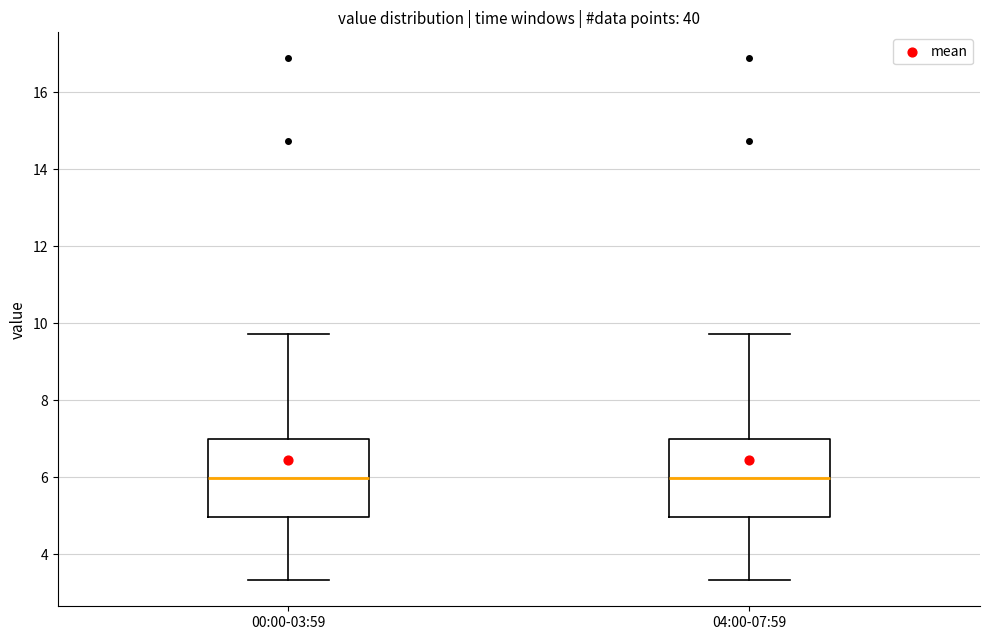

Reading left to right, read every box against the y-axis: the position of its median line, the range the box covers, and the ends of its whiskers. The values are not printed on the chart, so give them approximately, as read against the axis.

00:00-03:59: median 6.0, box 5.0 to 7.0, whiskers 3.4 to 9.8
04:00-07:59: median 6.0, box 5.0 to 7.0, whiskers 3.4 to 9.8